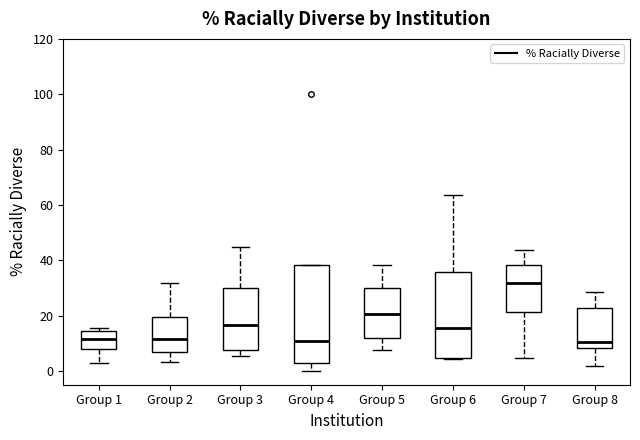

Where does the upper whisker of the box for Group 7 end on the y-axis? The values are not printed on the chart, so give them approximately, as read against the axis.

44